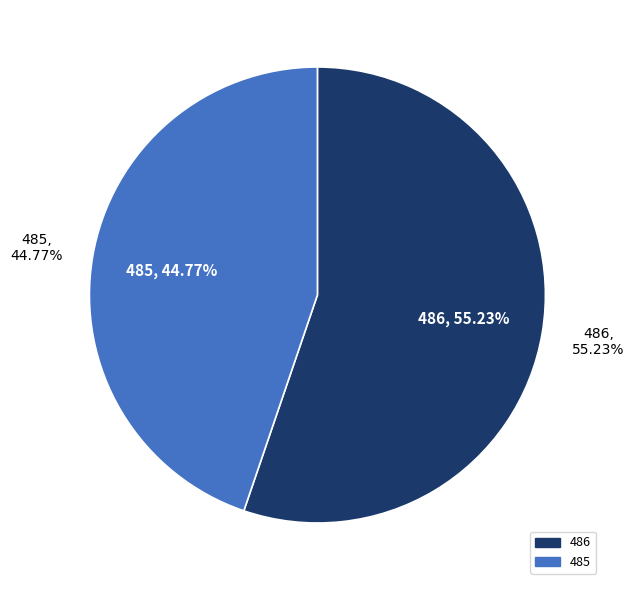

Which category has the biggest portion of the pie?

486